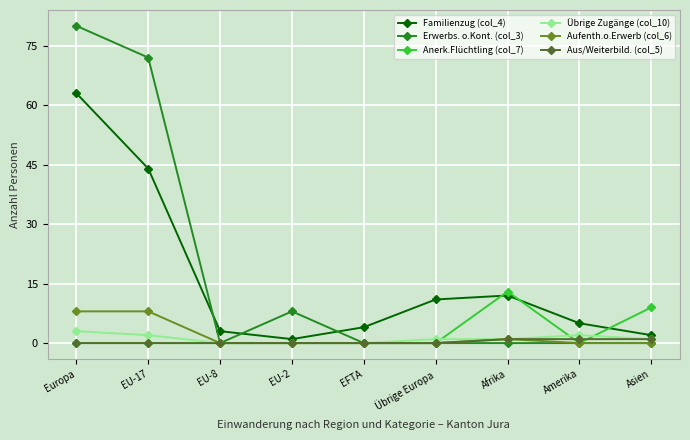

At which label is Anerk.Flüchtling (col_7) closest to 6?

Asien